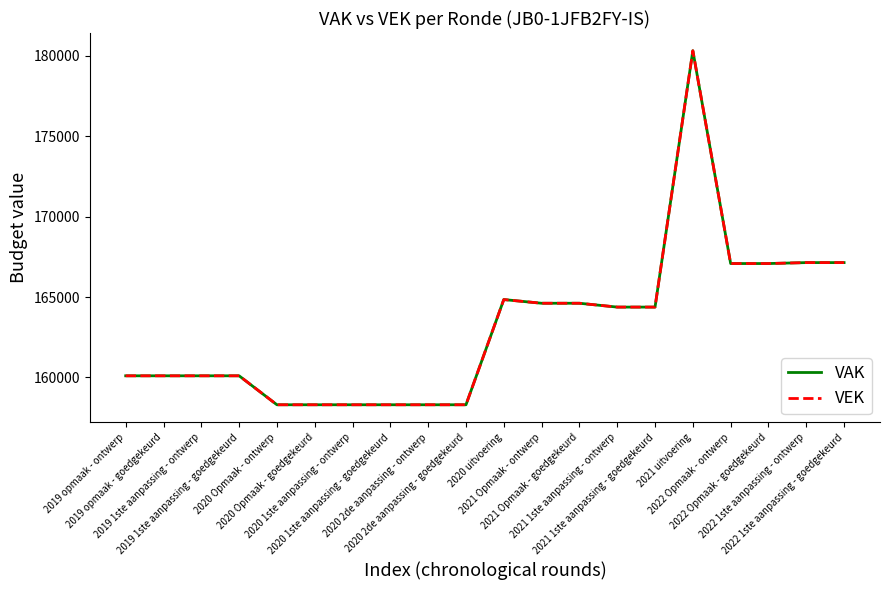

True or false: VEK and VAK intersect in this chart.

False